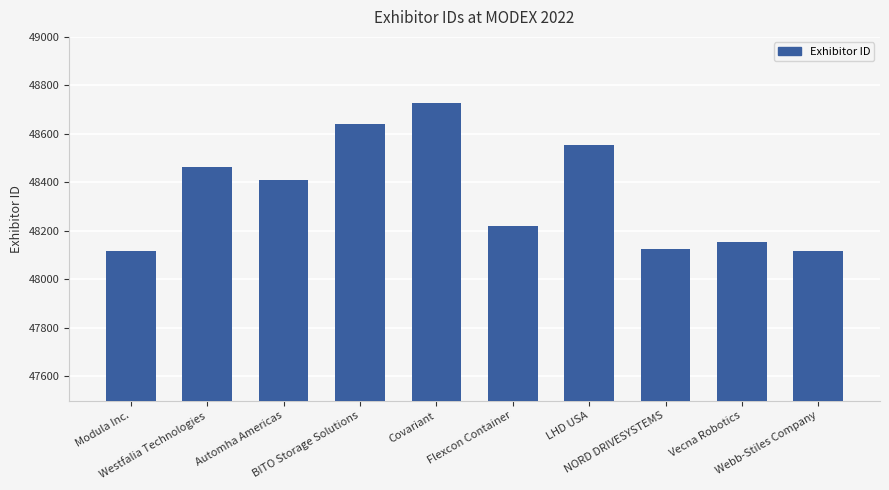

What is the value of the 8th bar from the left?

48124